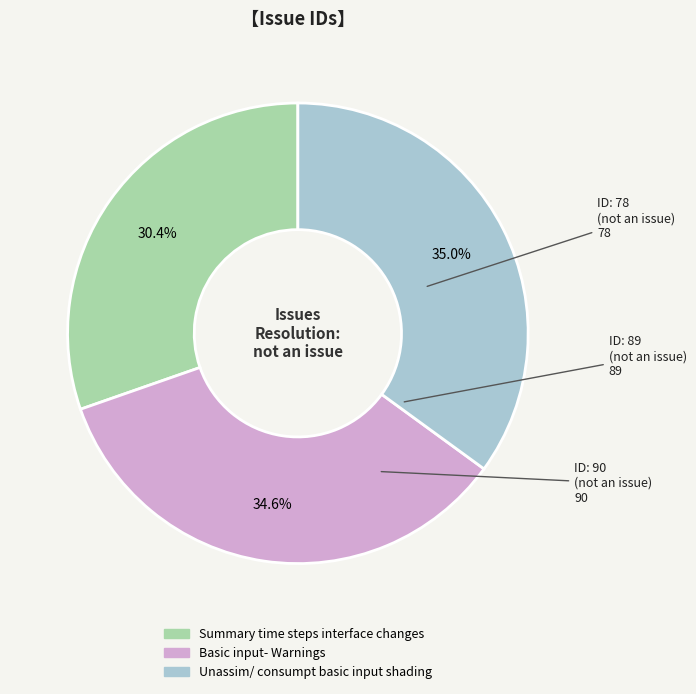

Is Summary time steps interface changes the majority of the pie?

No